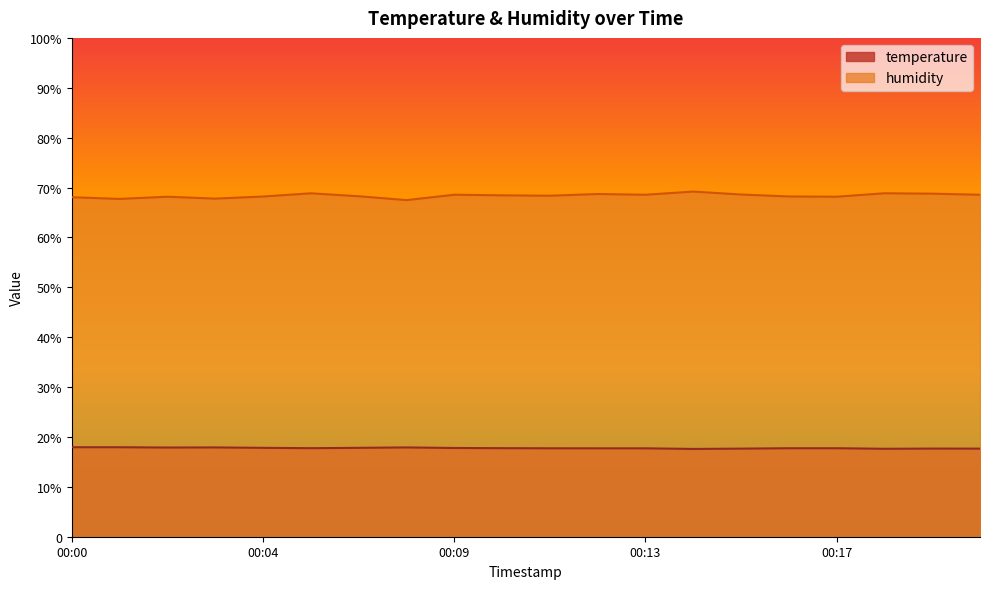

What is the sum of all humidity values?

1367.4